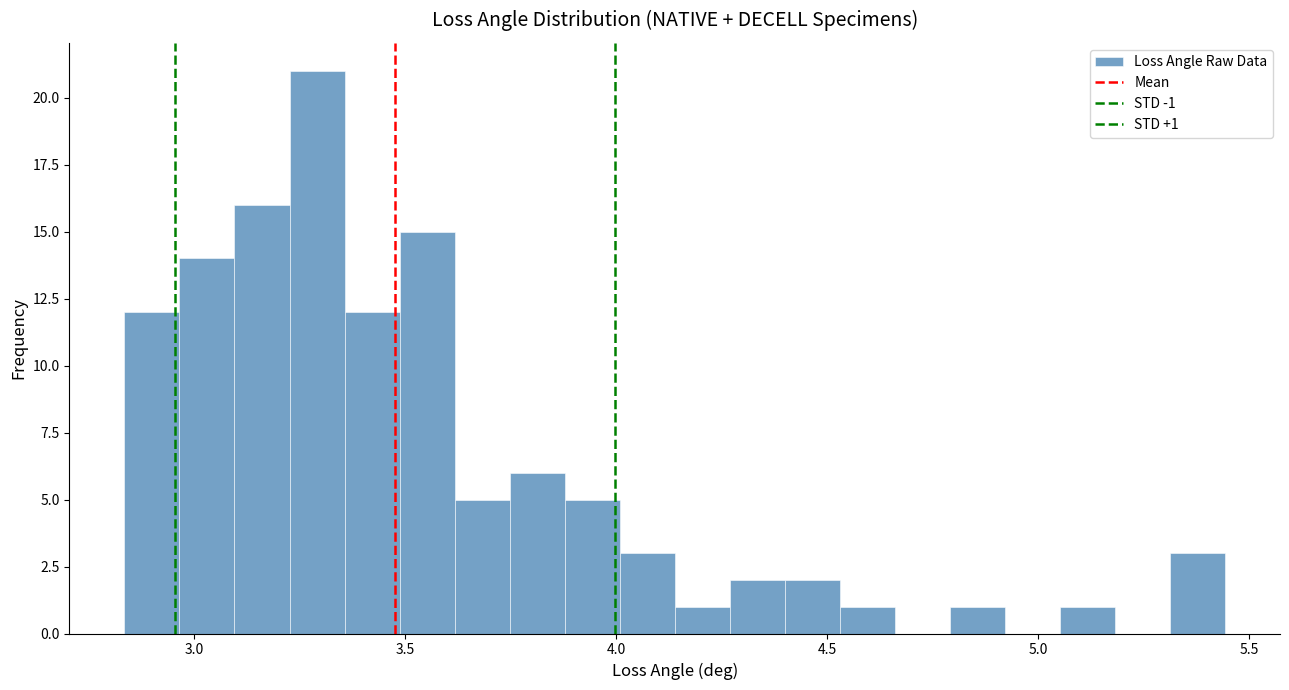

Around what value on the x-axis is the tallest bar? Give the approximate position of its centre, as read against the axis.

3.30